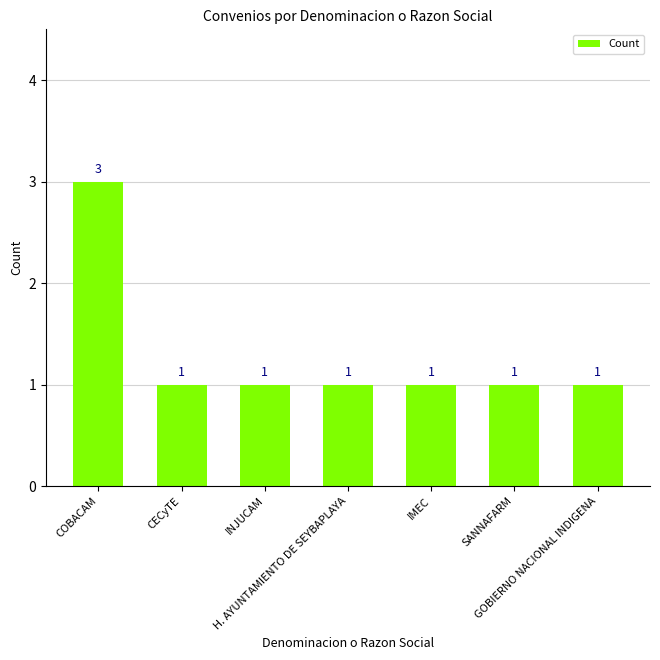

Count the values in the range 1 to 2.

6